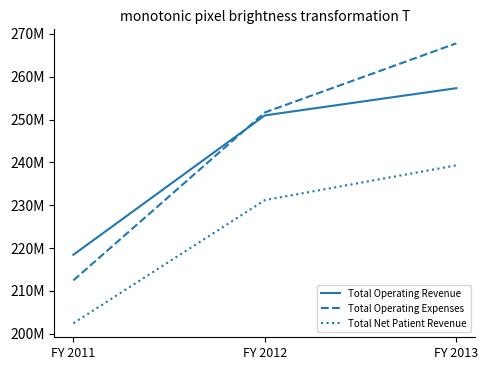

The Total Operating Expenses series shows 212457955 at FY 2011. True or false?

True